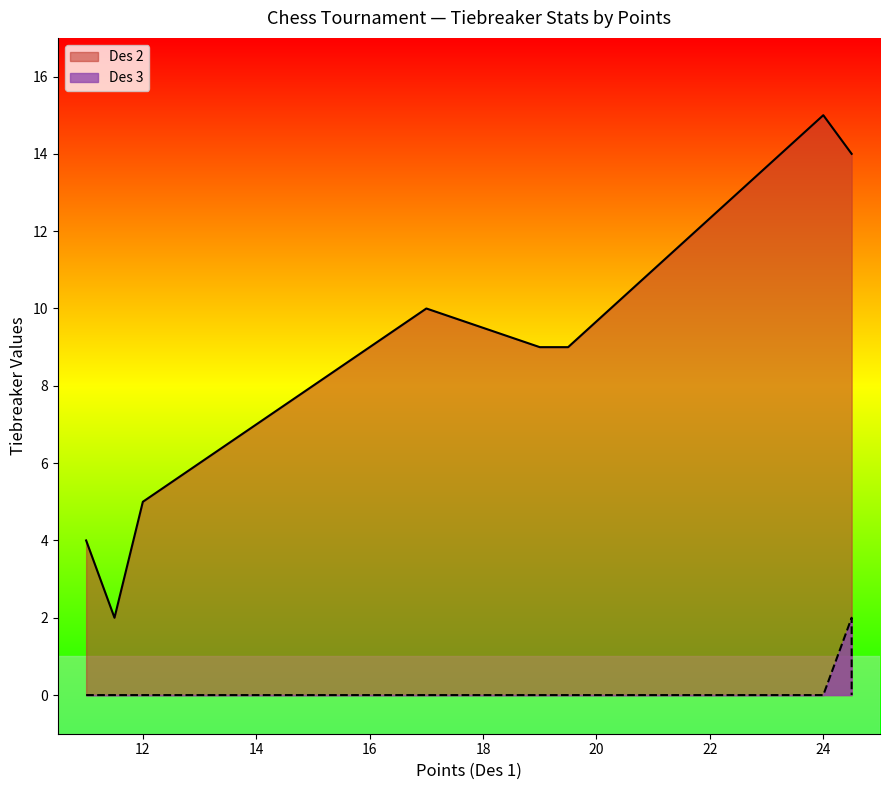

True or false: Des 2 and Des 3 cross at least once.

False